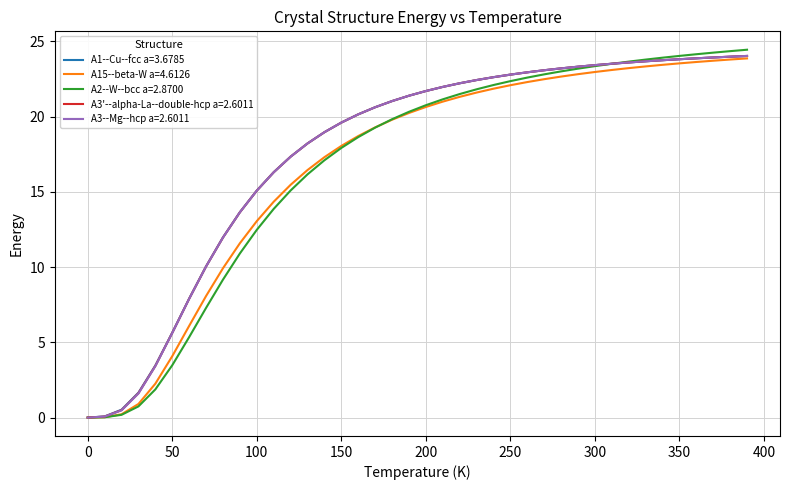

What is the average value of the A3--Mg--hcp a=2.6011 series?

17.7